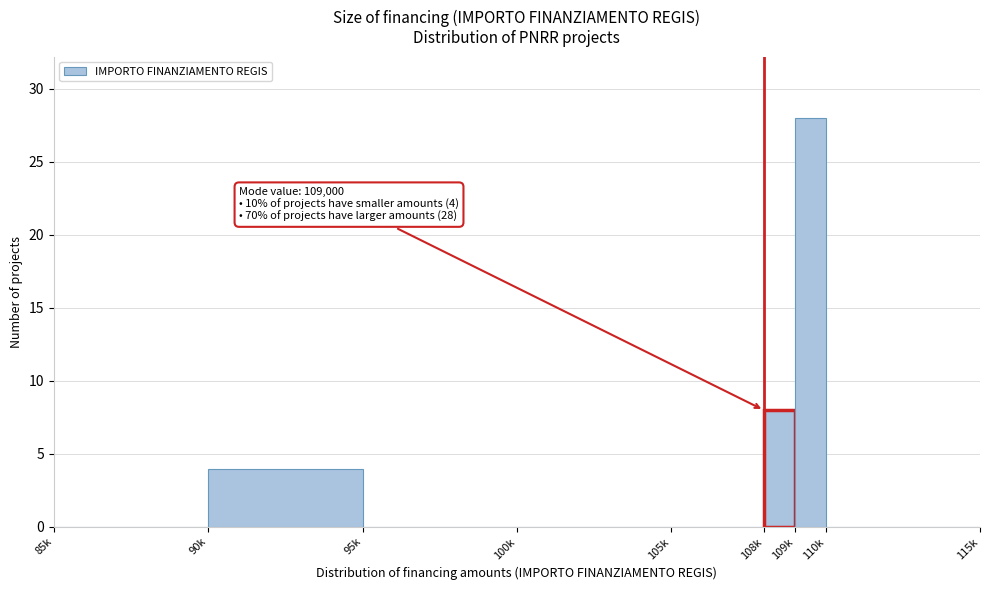

Reading left to right, transcribe all the data shown in this chart.

85k=0	90k=4	95k=0	100k=0	105k=0	108k=8	109k=28	110k=0